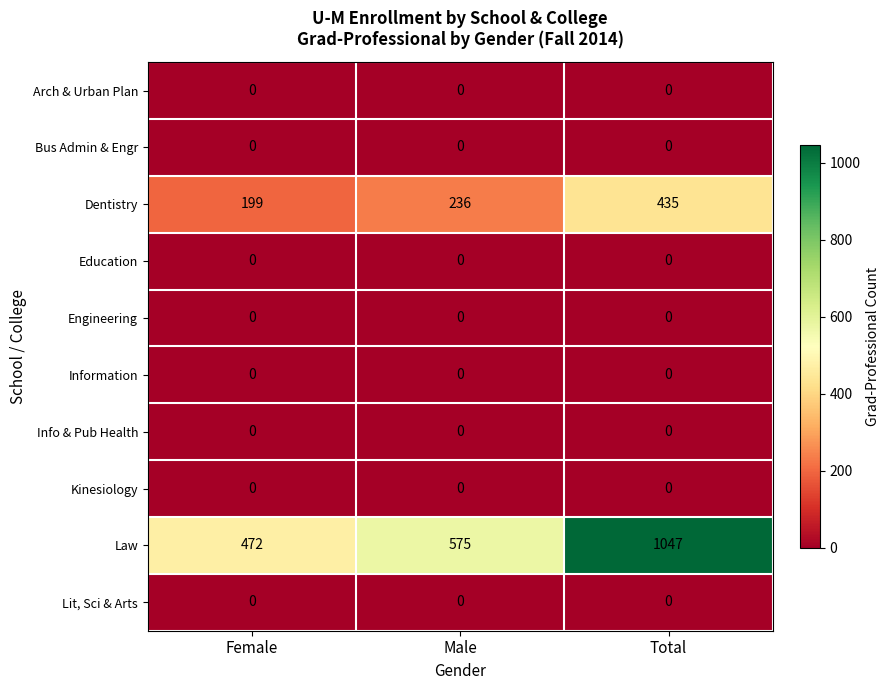

Reading left to right, what are all the values shown in this chart?

Arch & Urban Plan: Female=0	Male=0	Total=0
Bus Admin & Engr: Female=0	Male=0	Total=0
Dentistry: Female=199	Male=236	Total=435
Education: Female=0	Male=0	Total=0
Engineering: Female=0	Male=0	Total=0
Information: Female=0	Male=0	Total=0
Info & Pub Health: Female=0	Male=0	Total=0
Kinesiology: Female=0	Male=0	Total=0
Law: Female=472	Male=575	Total=1047
Lit, Sci & Arts: Female=0	Male=0	Total=0